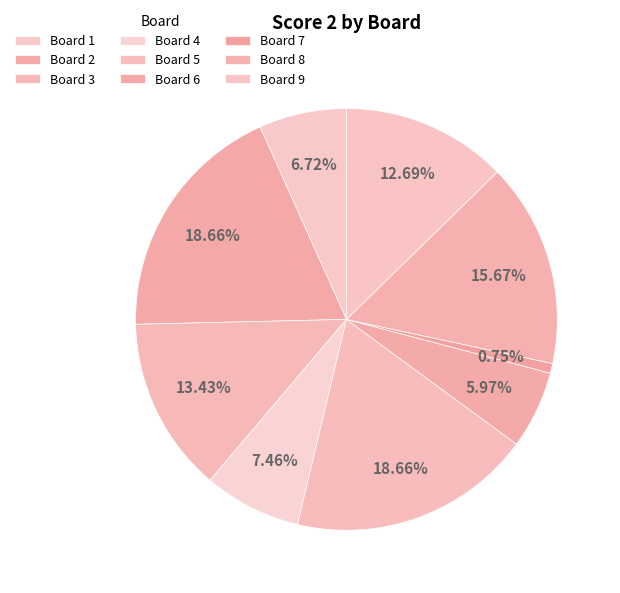

How many segments does this pie chart have?

9